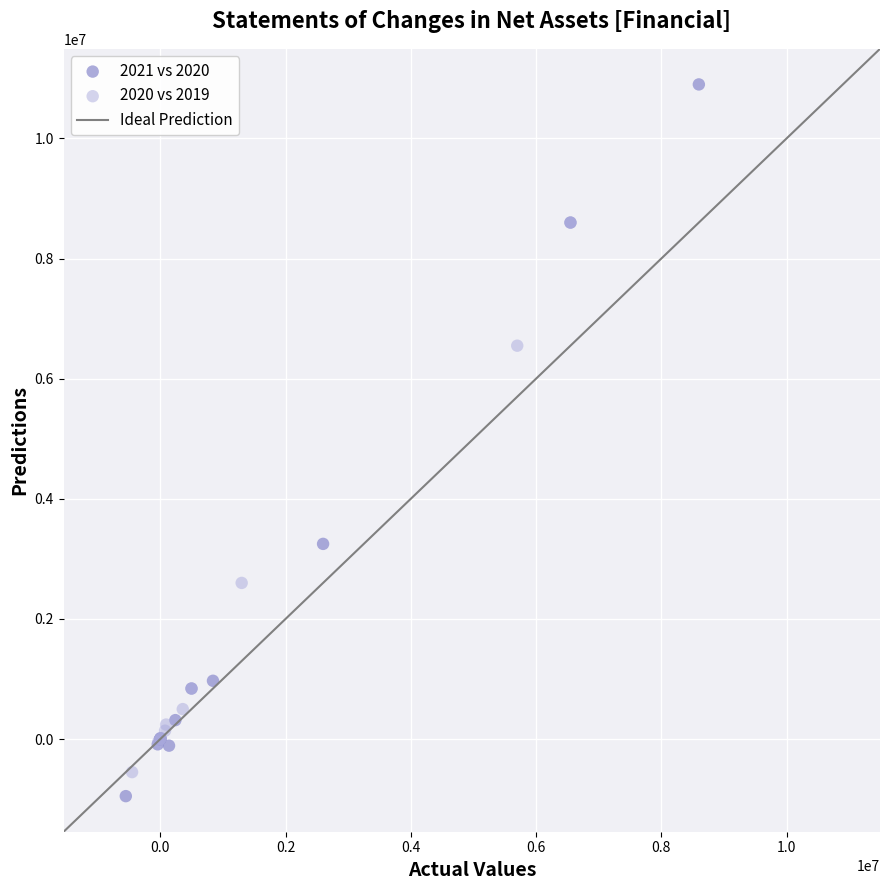

Which series has the widest spread of Y values?

2021 vs 2020